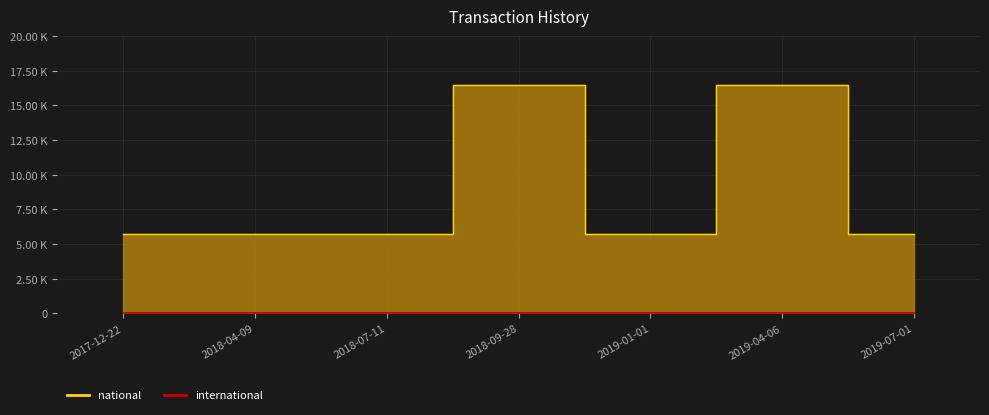

Is it true that the value at 2018-07-11 is 5750?

True